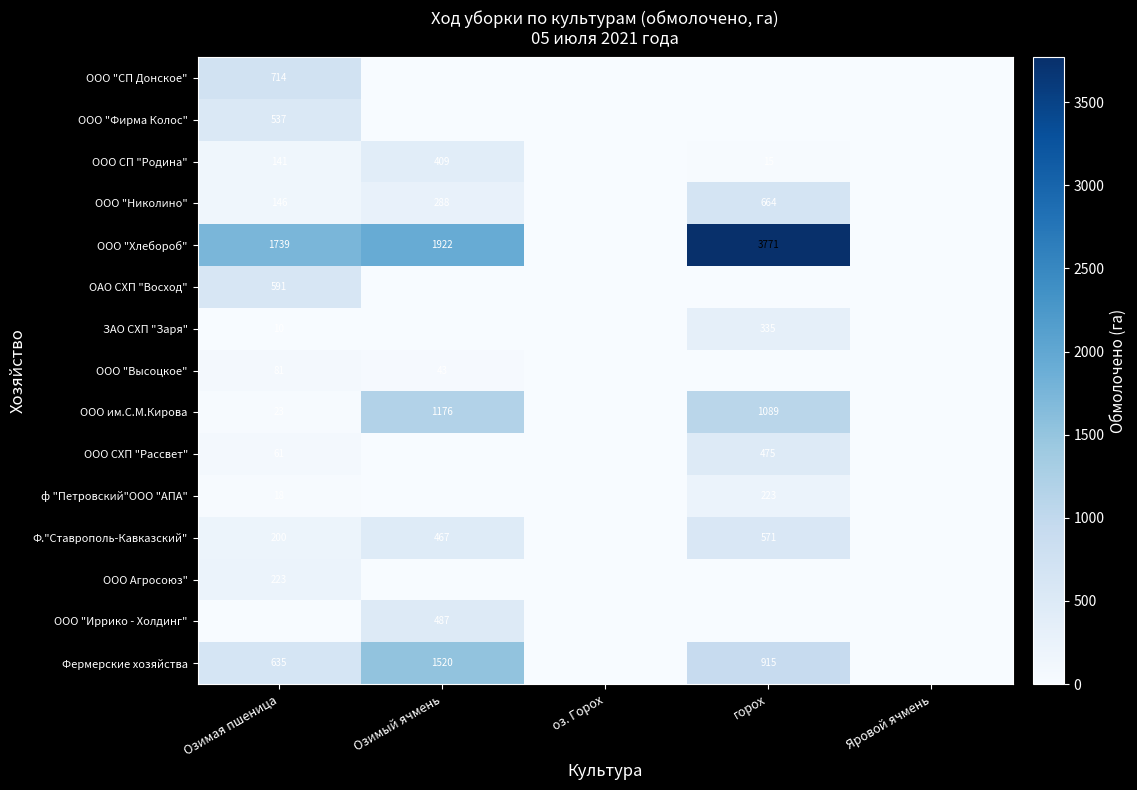

Is the value of ООО Агросоюз" at Озимая пшеница greater than the value of ООО "Высоцкое" at Озимая пшеница?

Yes